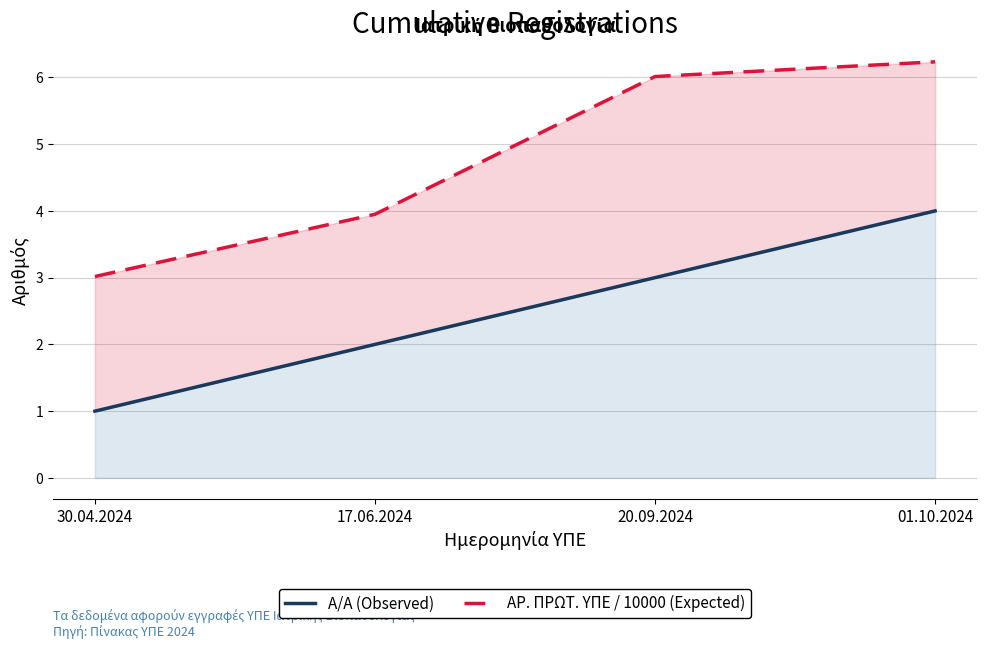

How many Α/Α (Observed) values are between 2 and 4?

3